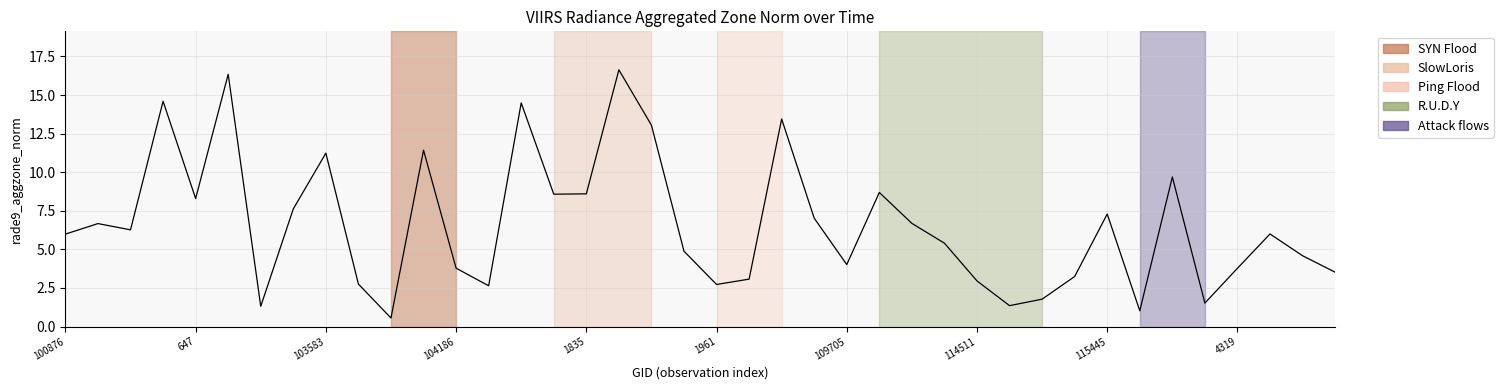

What is the smallest value displayed?

0.6